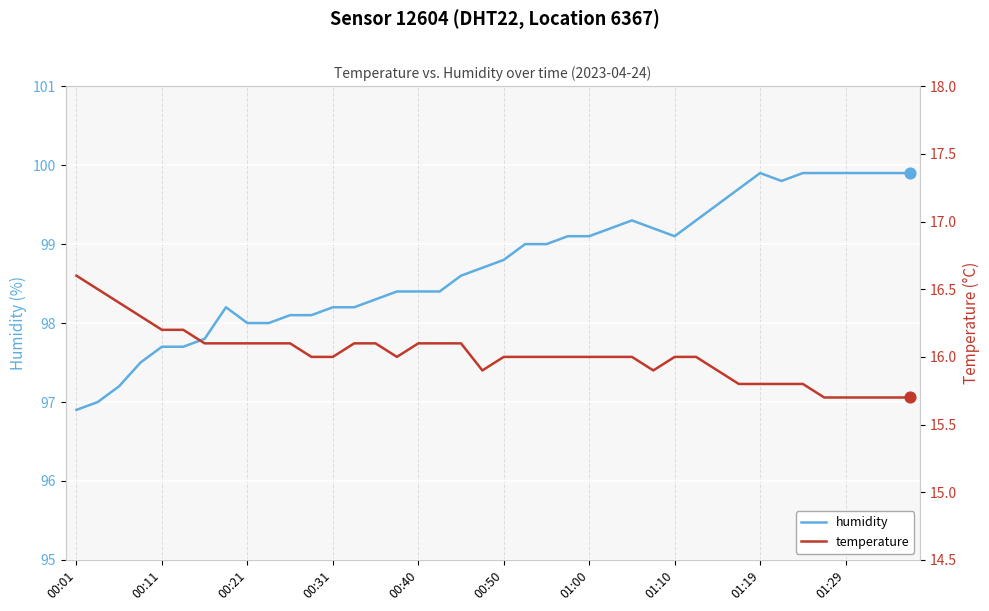

Which series has the widest spread of Y values?

humidity